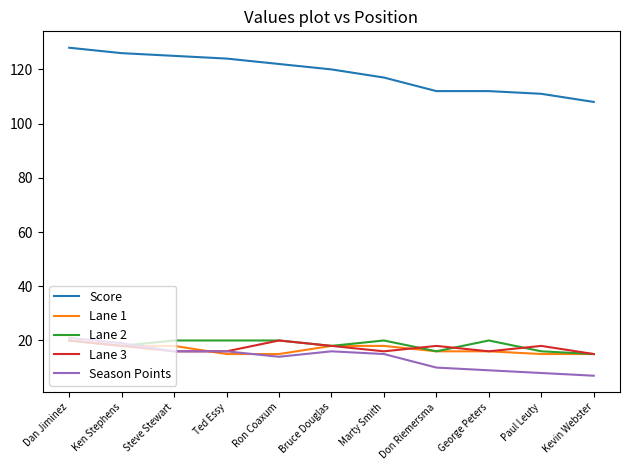

What position from the right is Bruce Douglas?

6